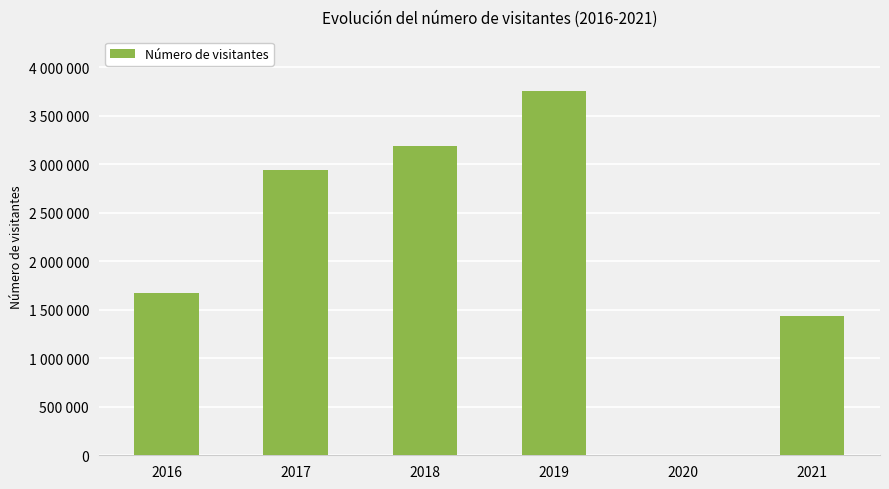

Are the bars horizontal?

No